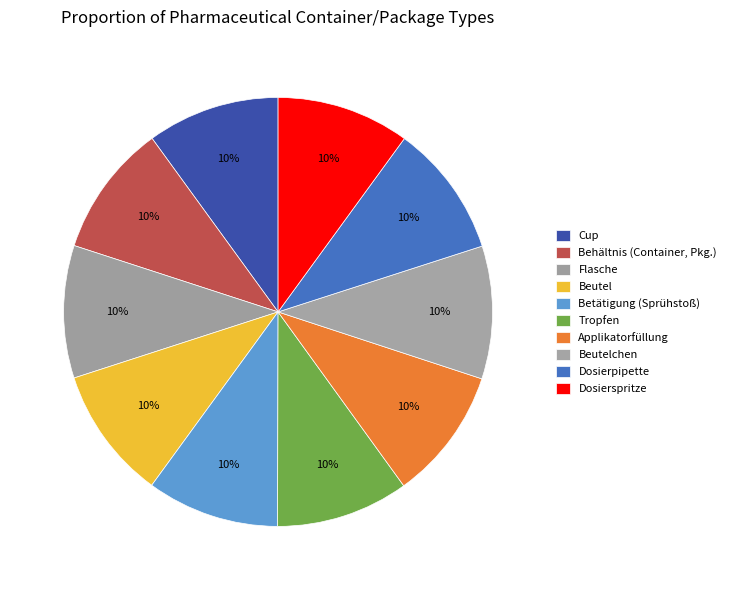

How many segments does this pie chart have?

10